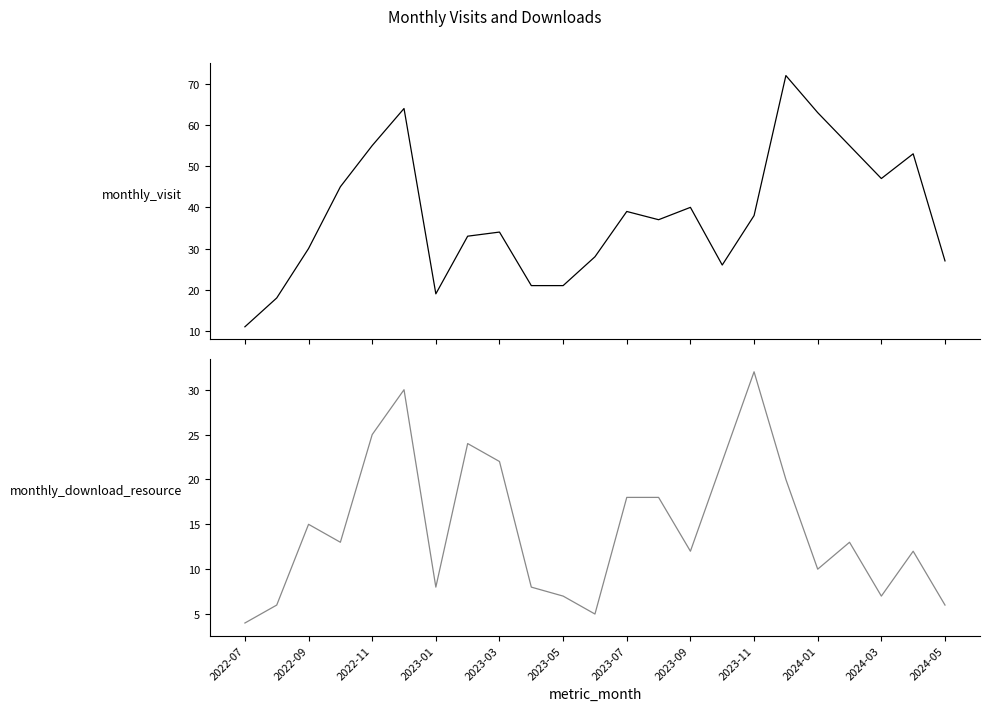

What is the total value across all series at 2024-05?

33